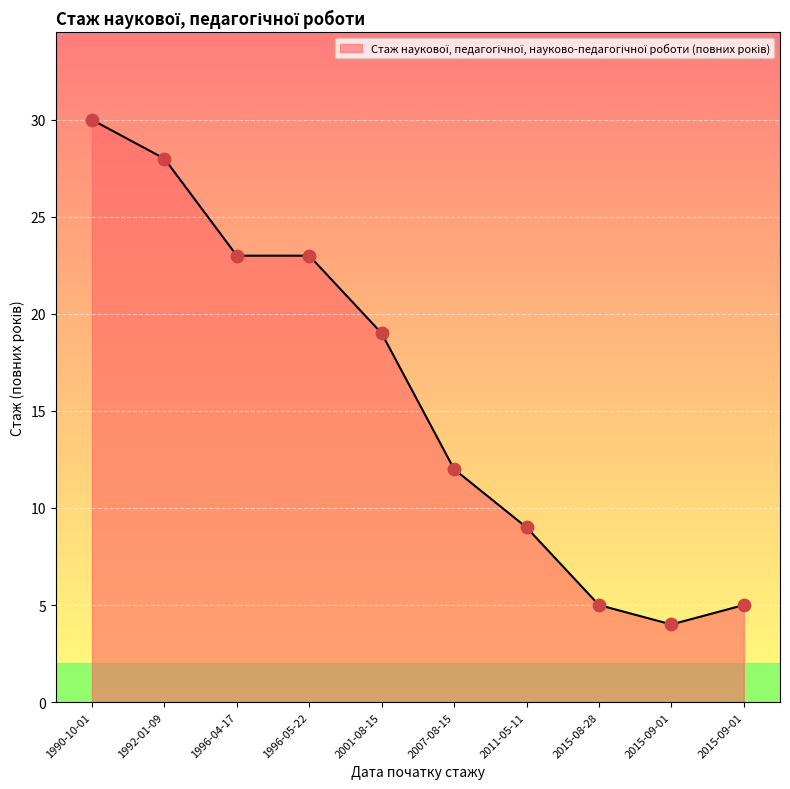

What is the change in value from 1990-10-01 to 1992-01-09?

-2